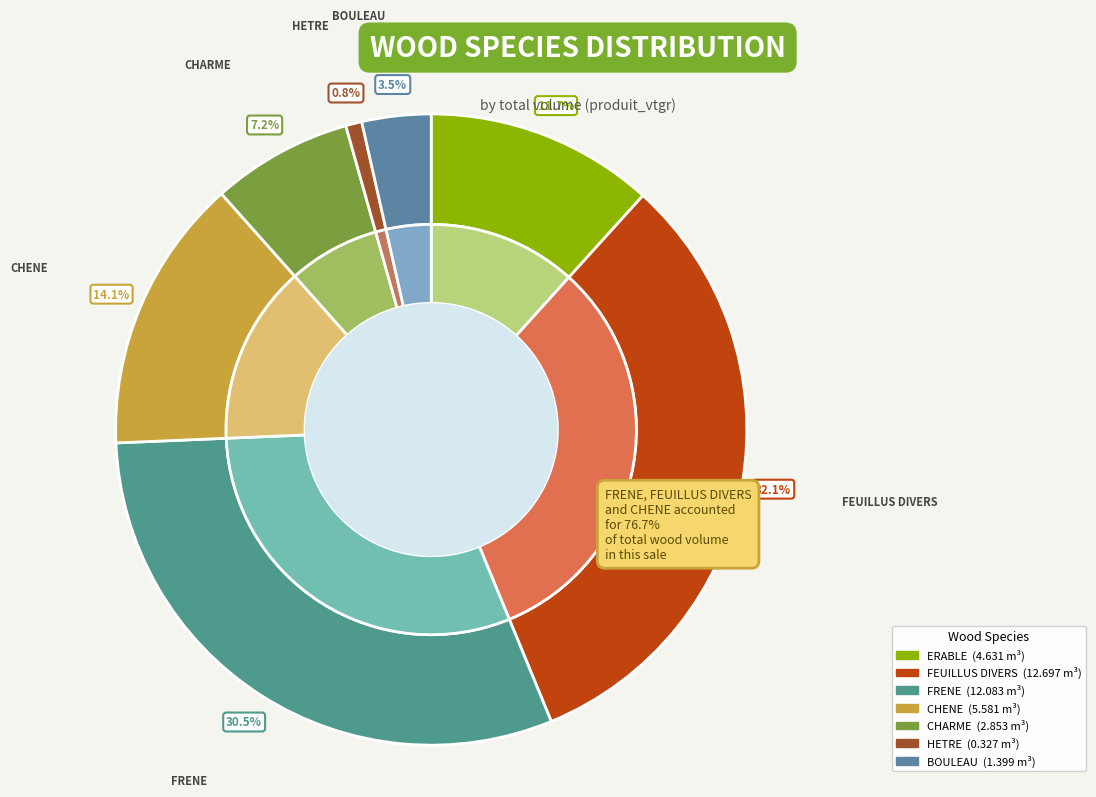

What is the smallest slice in the pie chart?

HETRE